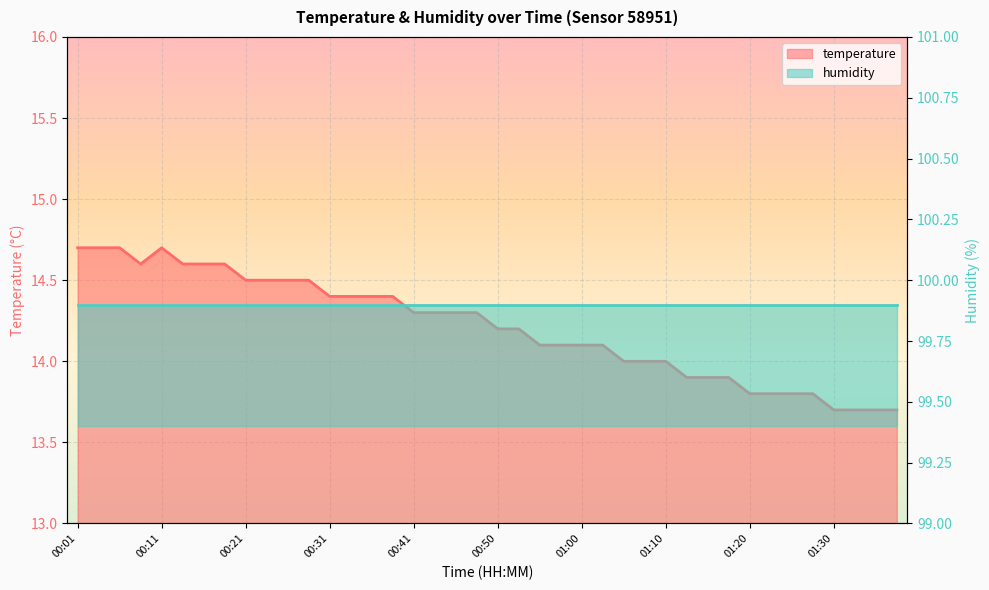

What is the difference between the maximum and minimum values?

1.0